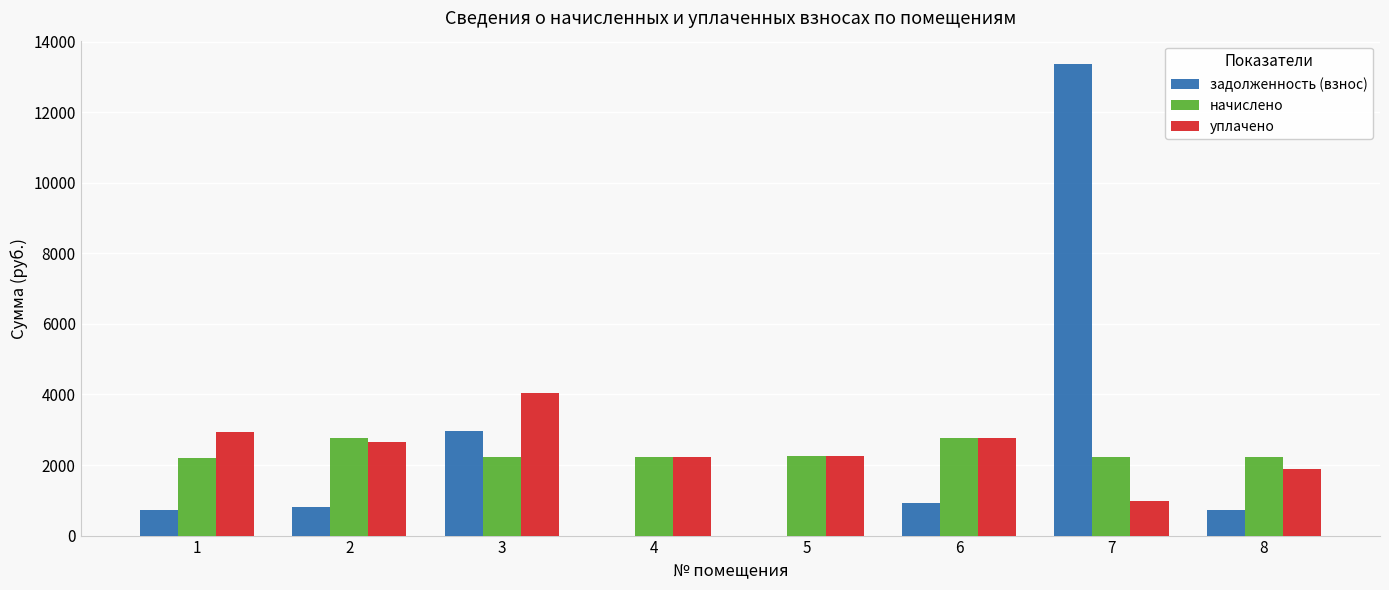

The начислено series shows 3805.2 at 2. True or false?

False